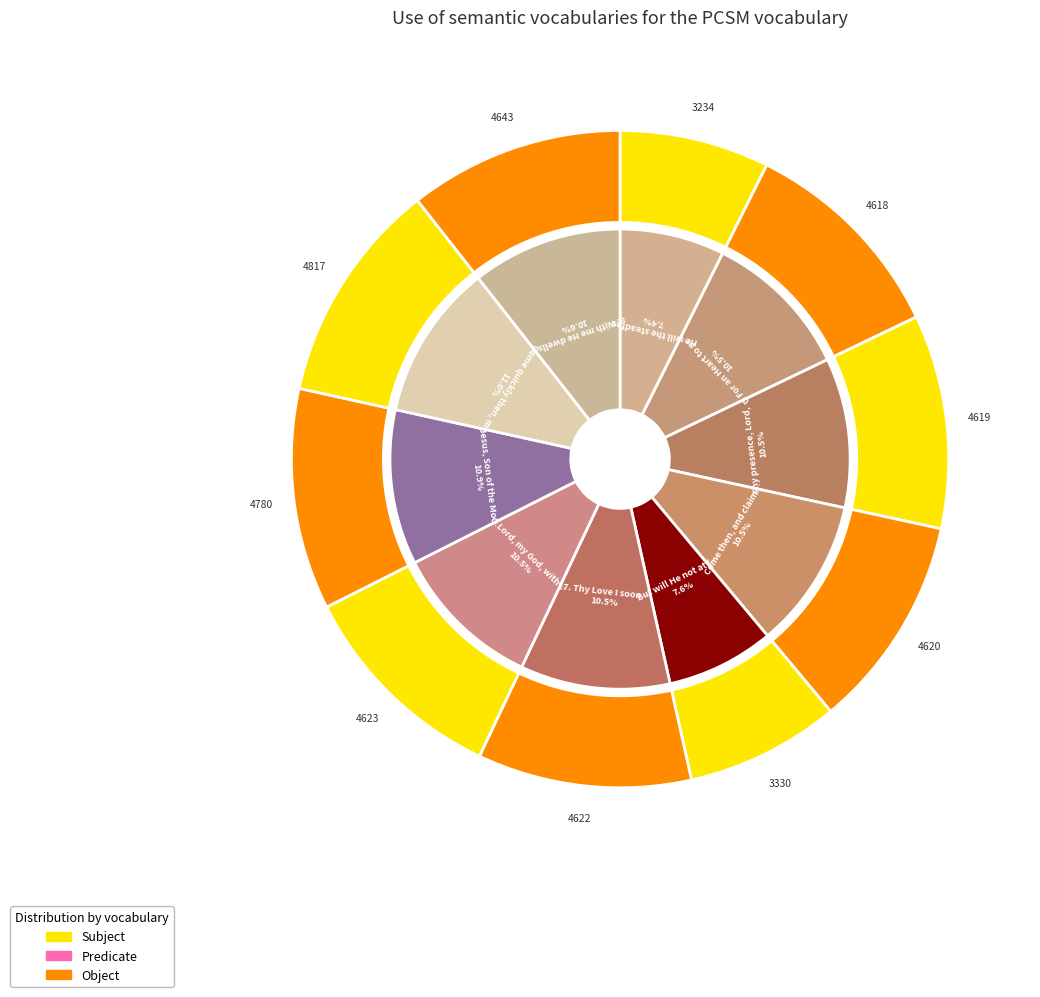

Is O Lord, my God, with shame I own the majority of the pie?

No